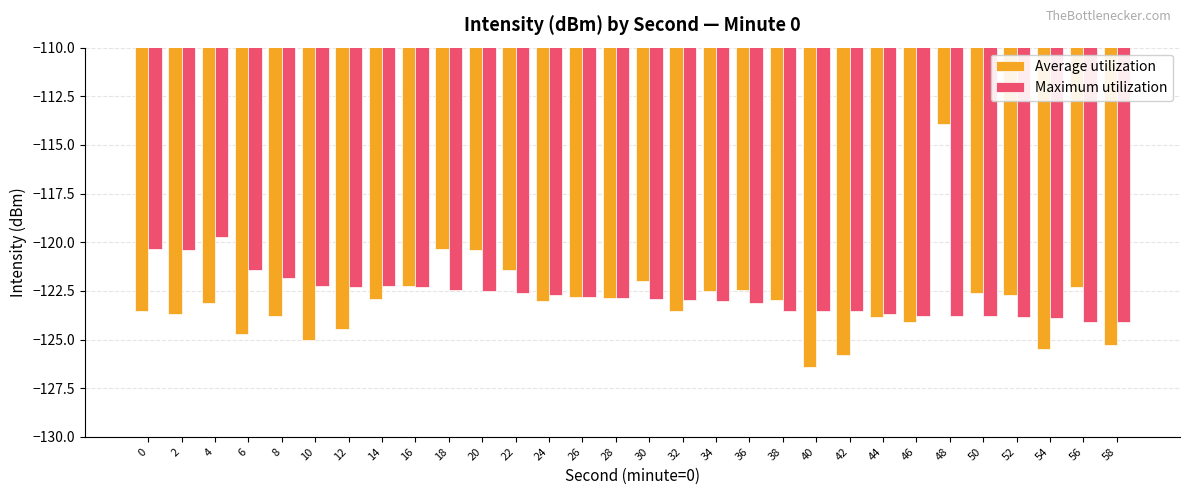

What is the spread (max minus min) of values at 10?

2.7